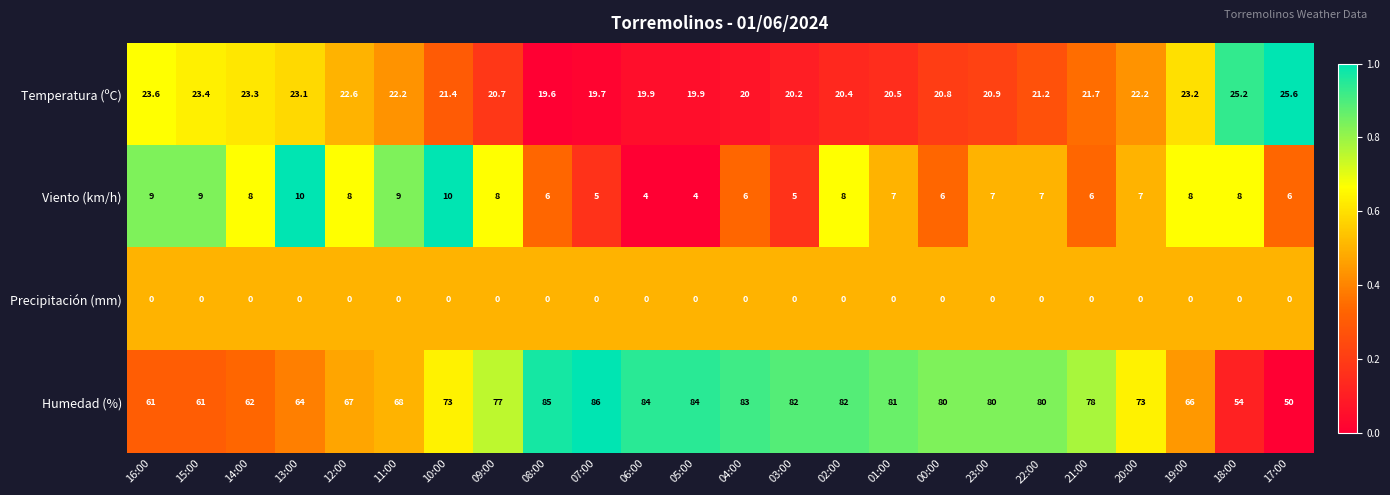

What is the spread (max minus min) of values at 09:00?

77.0